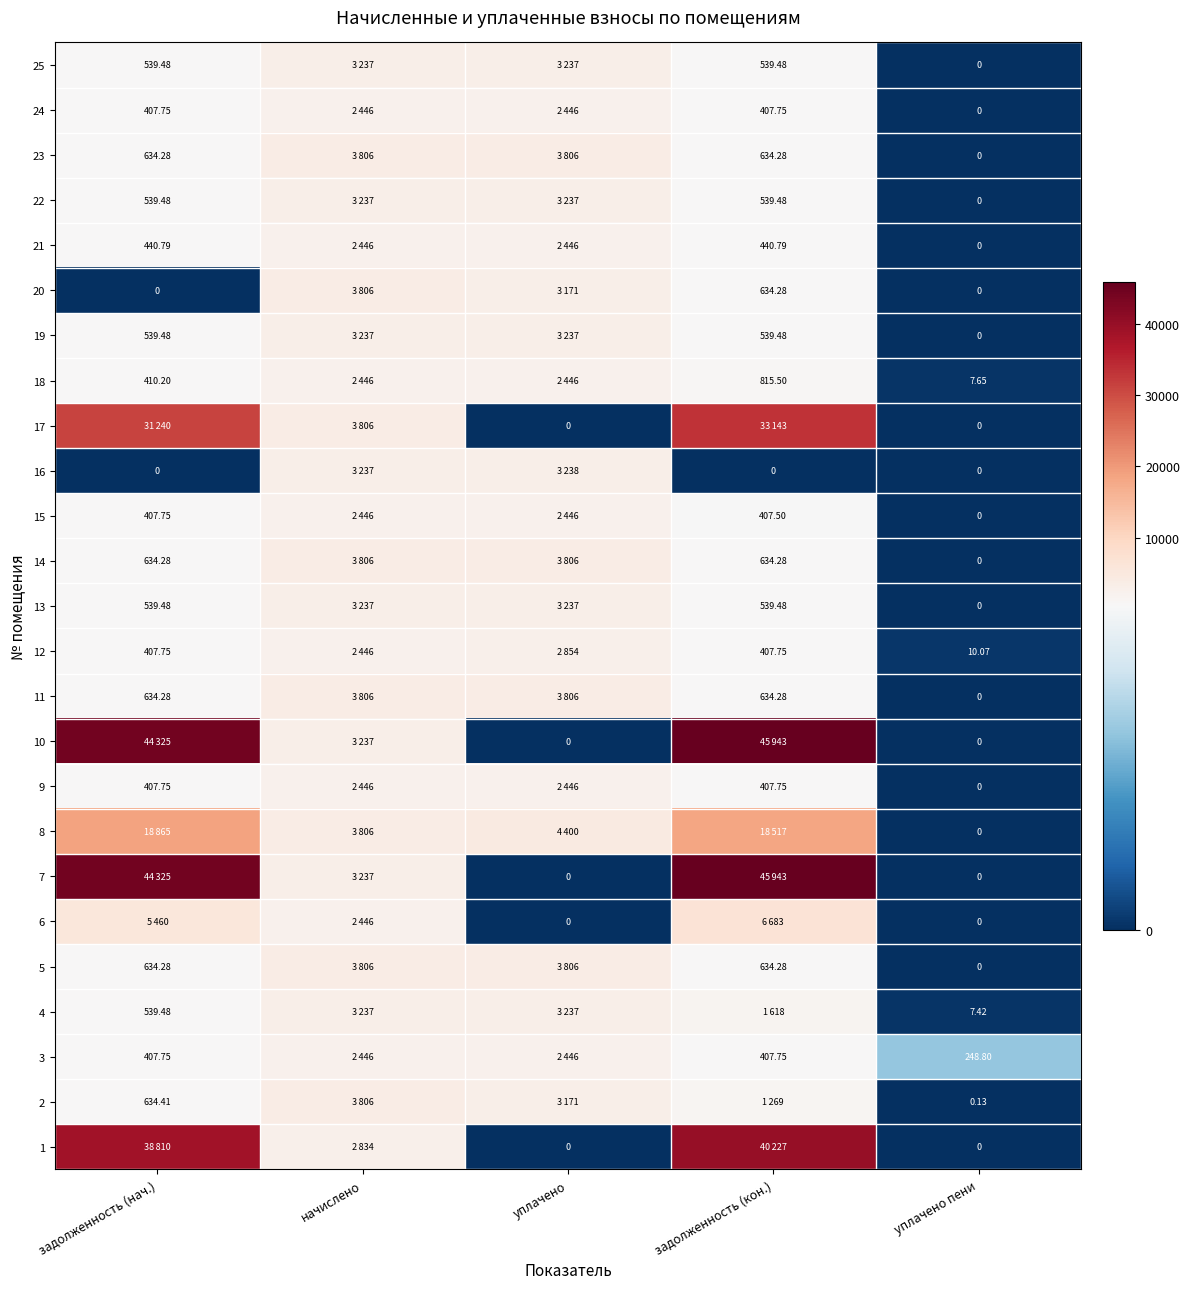

Is the value of 17 at уплачено пени greater than the value of 24 at задолженность (нач.)?

No